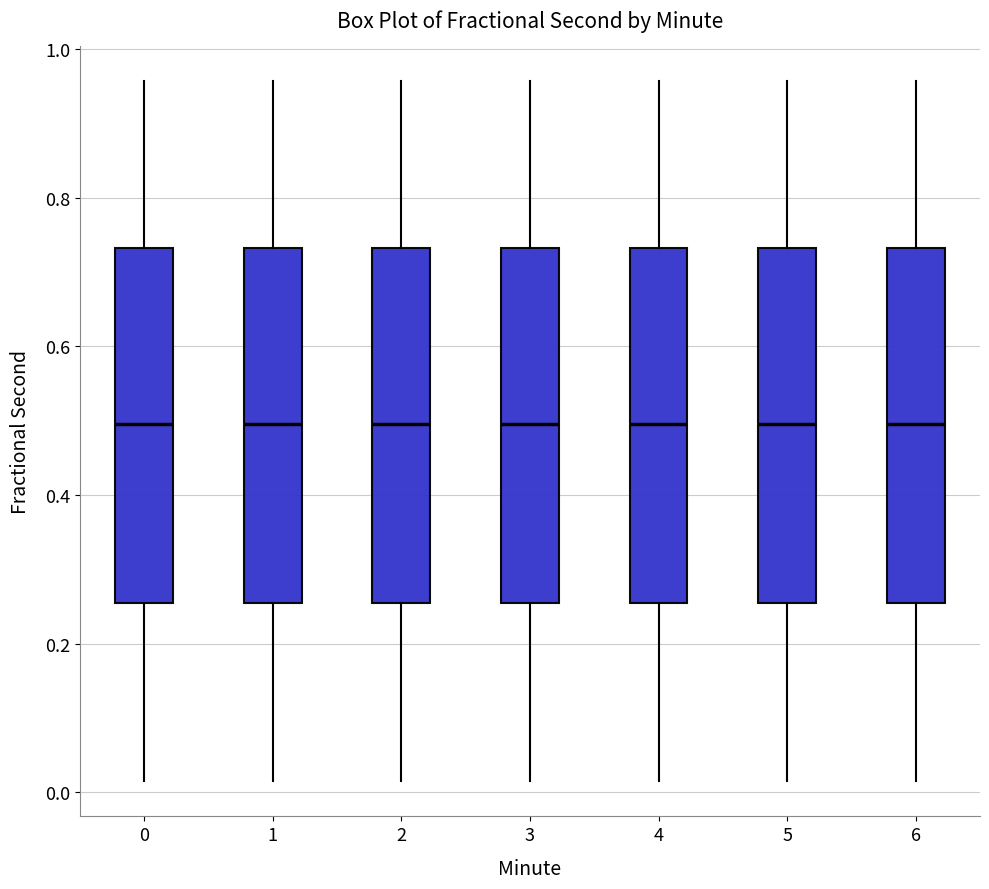

Reading left to right, read every box against the y-axis: the position of its median line, the range the box covers, and the ends of its whiskers. The values are not printed on the chart, so give them approximately, as read against the axis.

0: median 0.50, box 0.26 to 0.74, whiskers 0.02 to 0.96
1: median 0.50, box 0.26 to 0.74, whiskers 0.02 to 0.96
2: median 0.50, box 0.26 to 0.74, whiskers 0.02 to 0.96
3: median 0.50, box 0.26 to 0.74, whiskers 0.02 to 0.96
4: median 0.50, box 0.26 to 0.74, whiskers 0.02 to 0.96
5: median 0.50, box 0.26 to 0.74, whiskers 0.02 to 0.96
6: median 0.50, box 0.26 to 0.74, whiskers 0.02 to 0.96